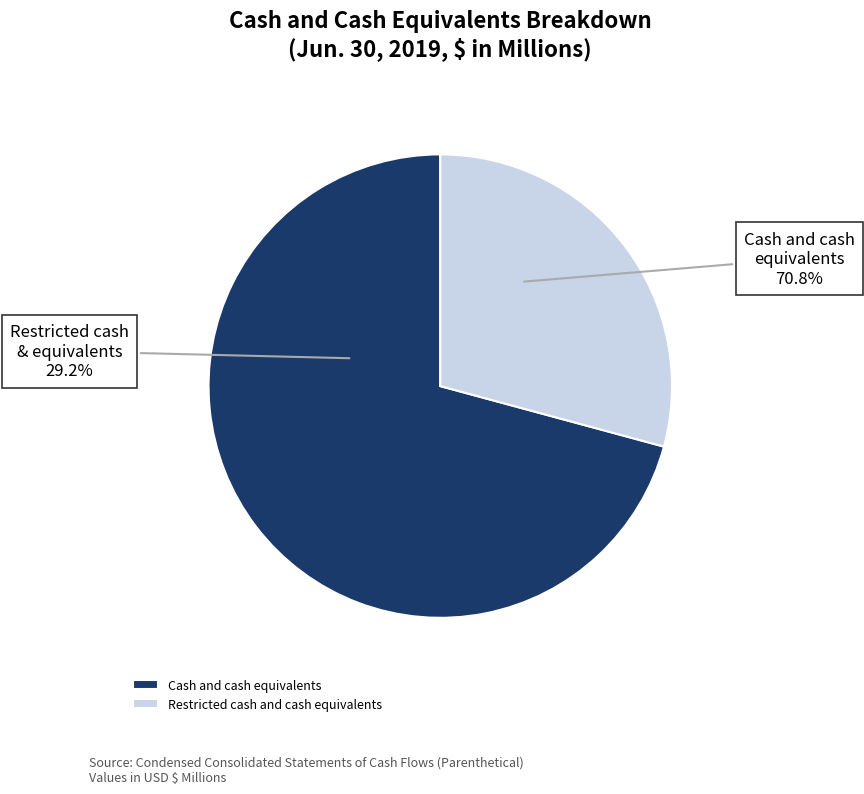

To the nearest percent, what is the difference between the Restricted cash and cash equivalents and Cash and cash equivalents slice percentages?

42%